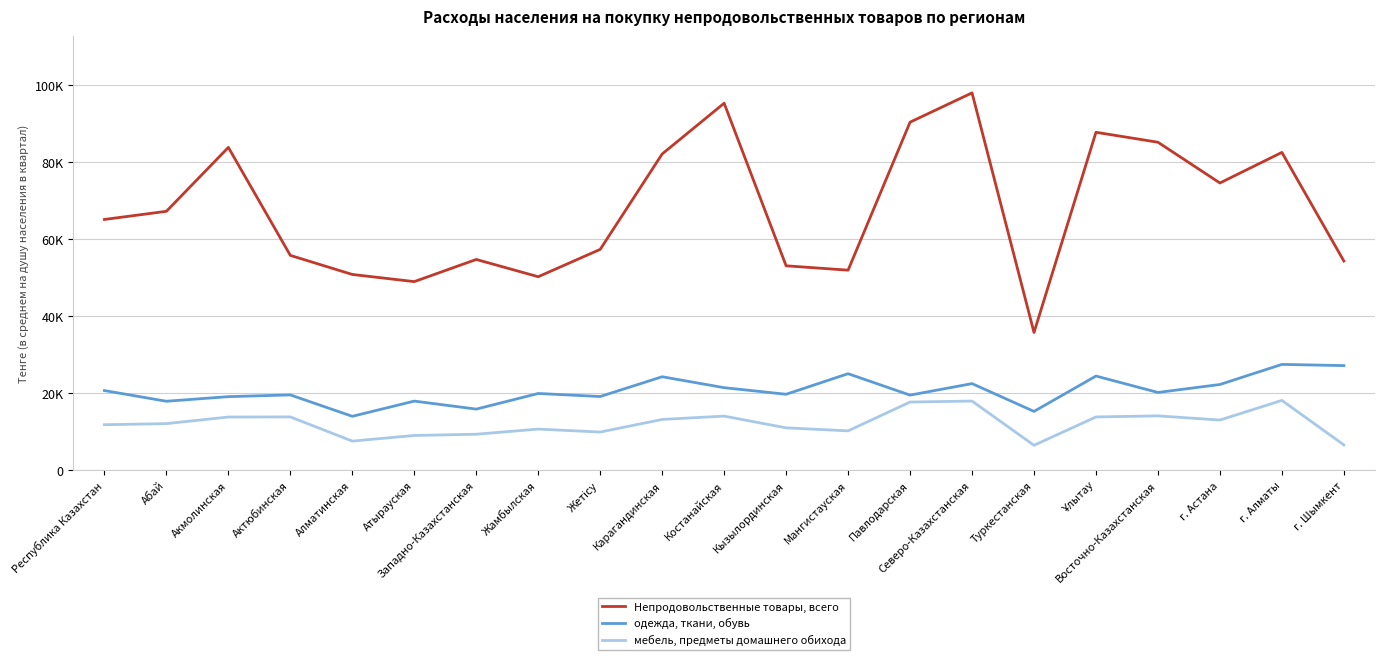

Which category has the lowest value across all series?

Туркестанская